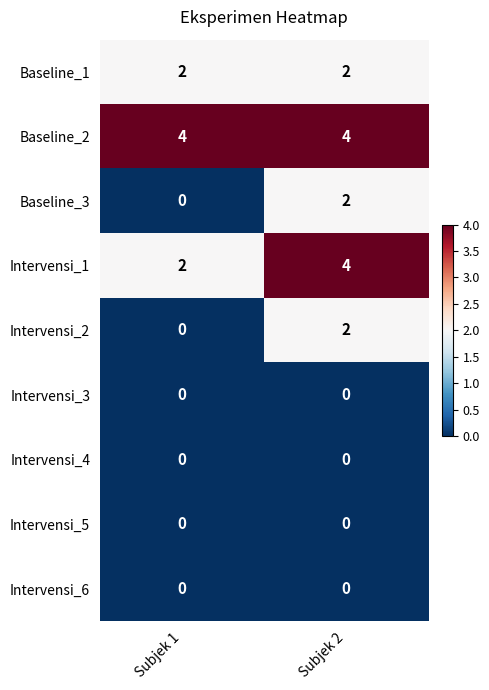

What is the total value across all series at Subjek 1?

8